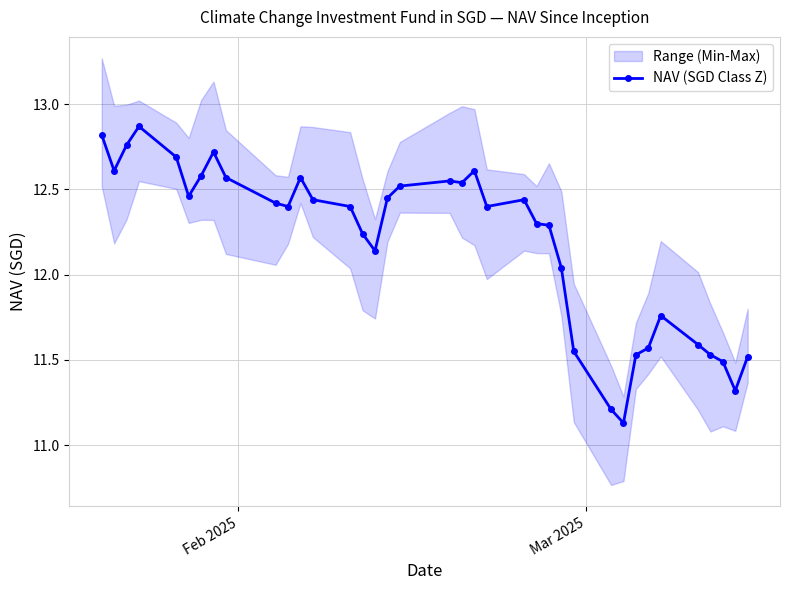

Does the chart have visible grid lines?

Yes